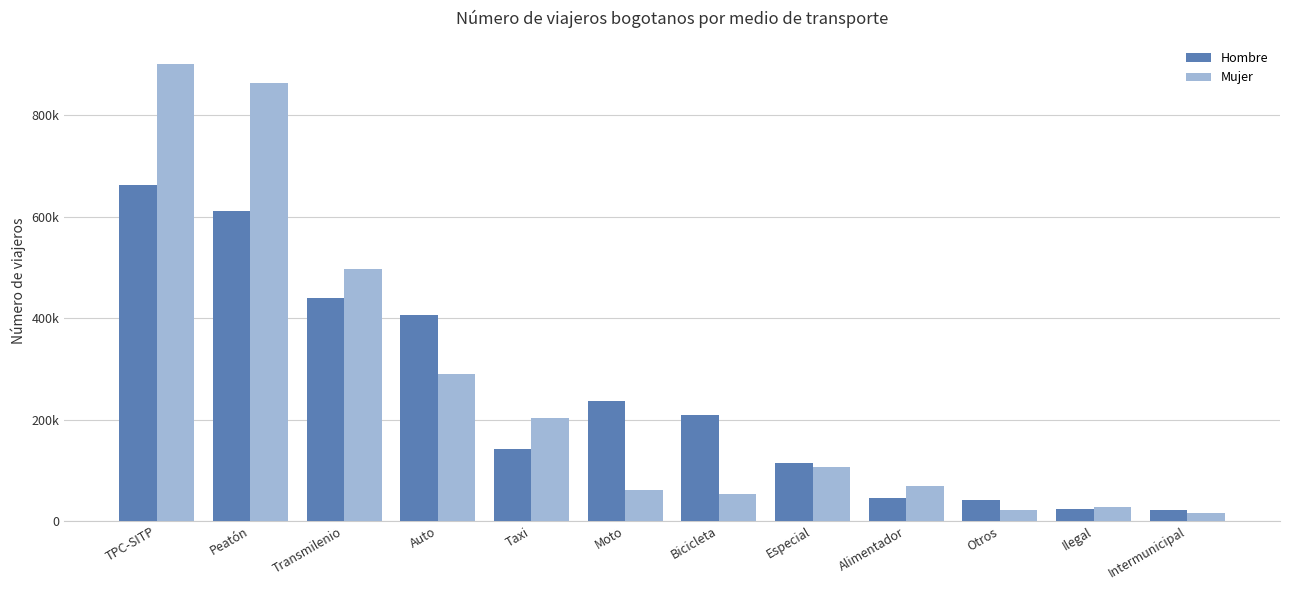

Which category has the lowest value in the Hombre series?

Intermunicipal